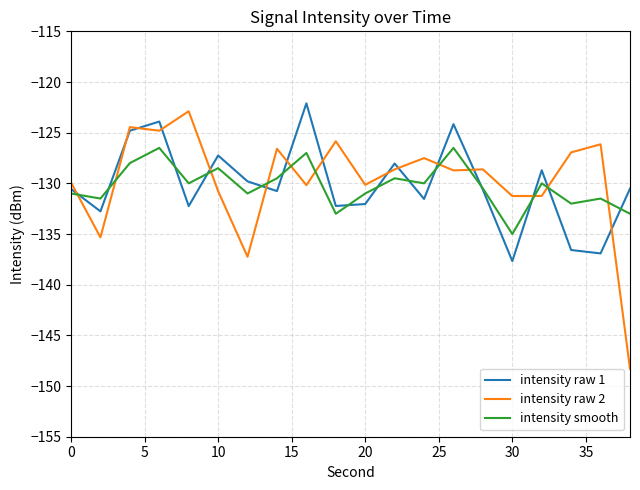

How many lines are shown in the chart?

3